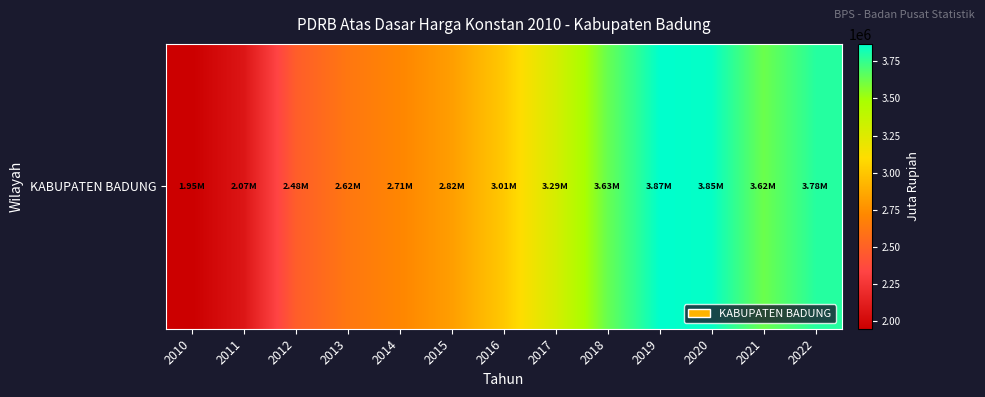

Is it true that the value at 2017 is 3288828.9?

True